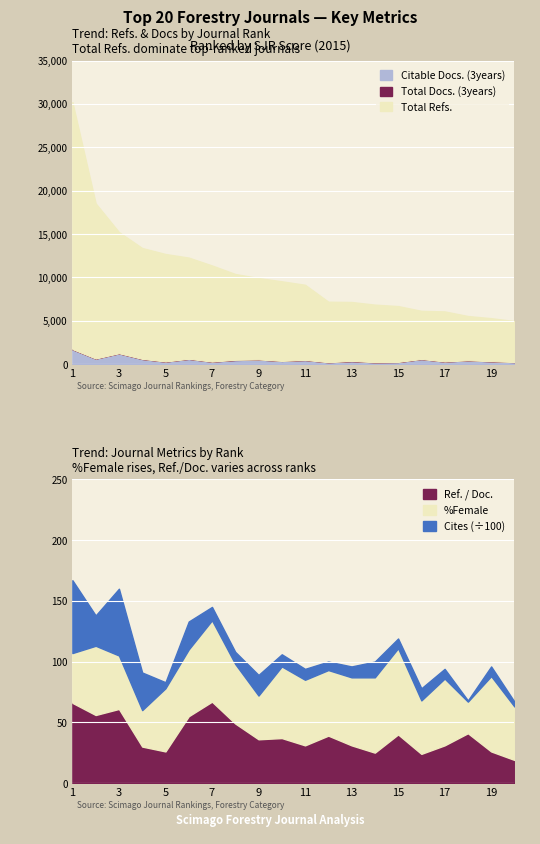

What is the difference between the highest and lowest values at 17?

5770